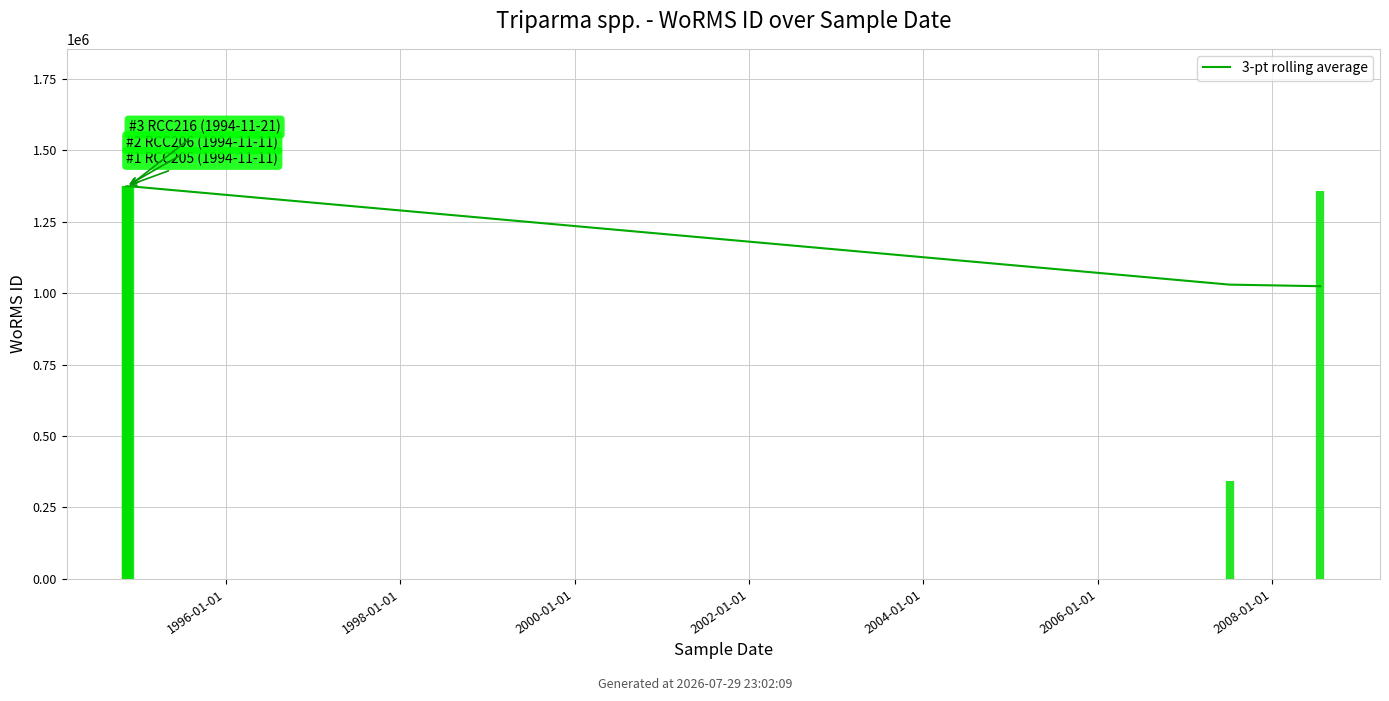

What is the ratio of the value at 1996-01-01 to the value at 2008-01-01?

1.3